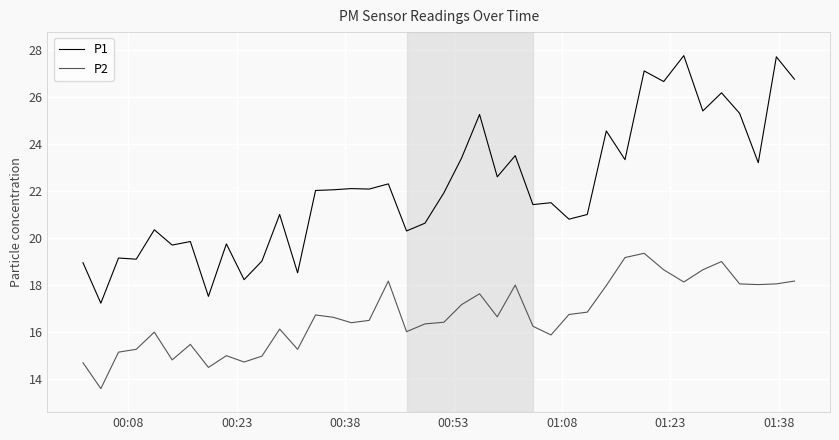

True or false: P1 and P2 intersect in this chart.

False